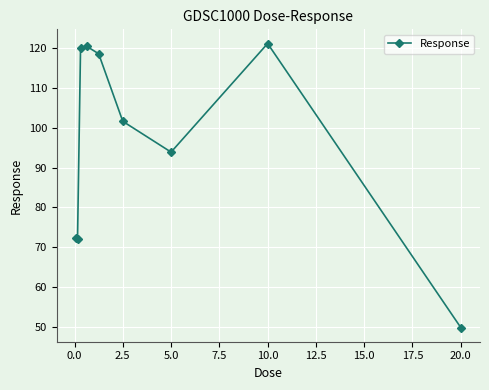

What is the value of the 9th point from the left?

49.8